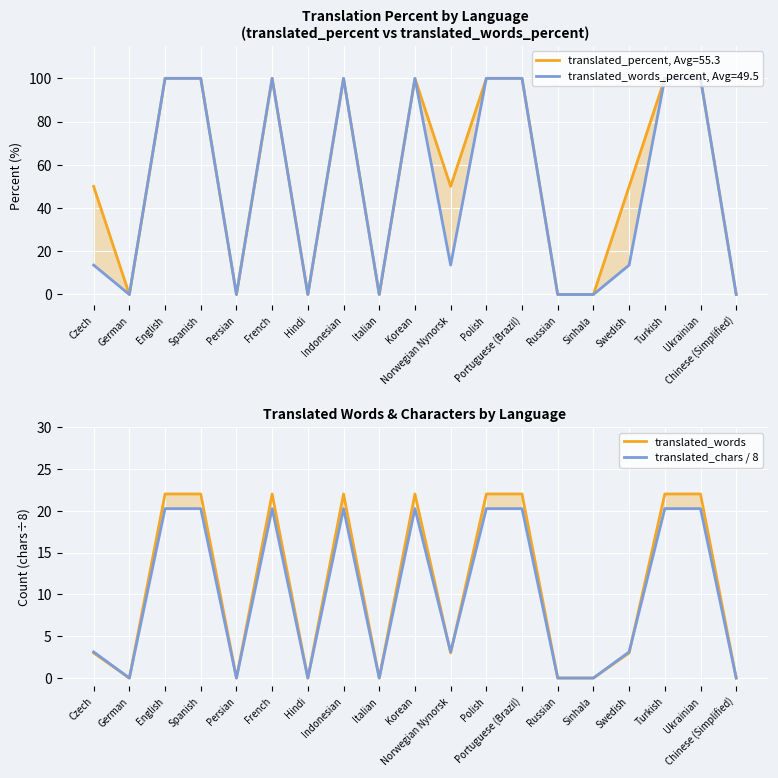

What is the highest value of the translated_words series?

22.0